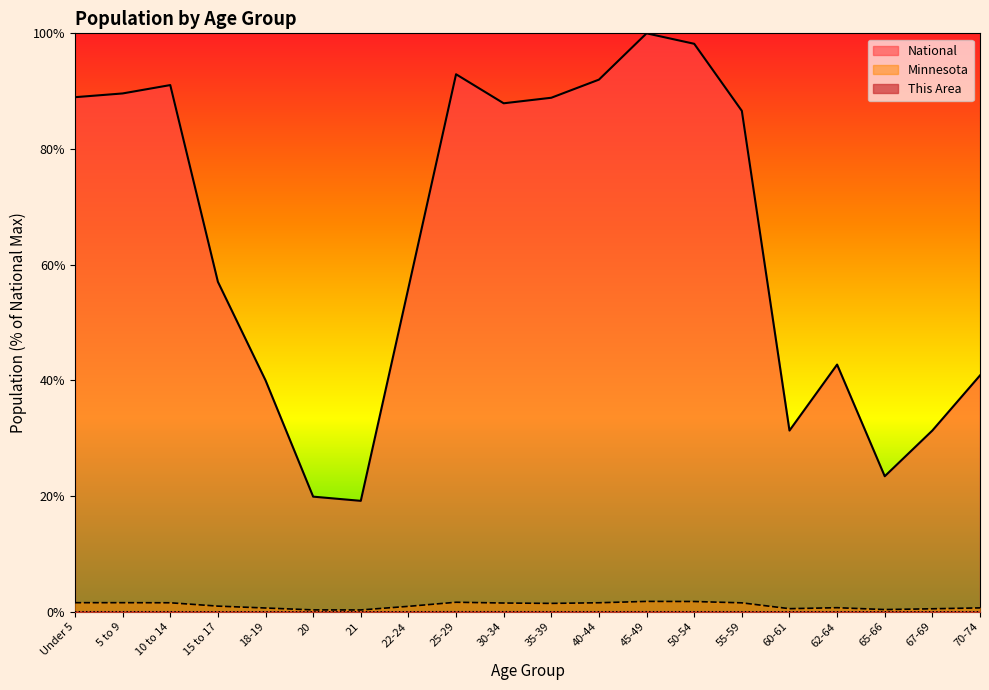

Reading left to right, what are all the values shown in this chart?

This Area: Under 5=0.0	5 to 9=0.0	10 to 14=0.0	15 to 17=0.0	18-19=0.0	20=0.0	21=0.0	22-24=0.0	25-29=0.0	30-34=0.0	35-39=0.0	40-44=0.0	45-49=0.0	50-54=0.0	55-59=0.0	60-61=0.0	62-64=0.0	65-66=0.0	67-69=0.0	70-74=0.0
Minnesota: Under 5=1.6	5 to 9=1.6	10 to 14=1.6	15 to 17=1.0	18-19=0.6	20=0.3	21=0.3	22-24=0.9	25-29=1.6	30-34=1.5	35-39=1.4	40-44=1.6	45-49=1.8	50-54=1.8	55-59=1.5	60-61=0.5	62-64=0.7	65-66=0.4	67-69=0.5	70-74=0.7
National: Under 5=89.0	5 to 9=89.6	10 to 14=91.1	15 to 17=57.0	18-19=40.0	20=19.9	21=19.2	22-24=56.0	25-29=92.9	30-34=87.9	35-39=88.9	40-44=92.0	45-49=100.0	50-54=98.2	55-59=86.6	60-61=31.3	62-64=42.7	65-66=23.4	67-69=31.3	70-74=40.9